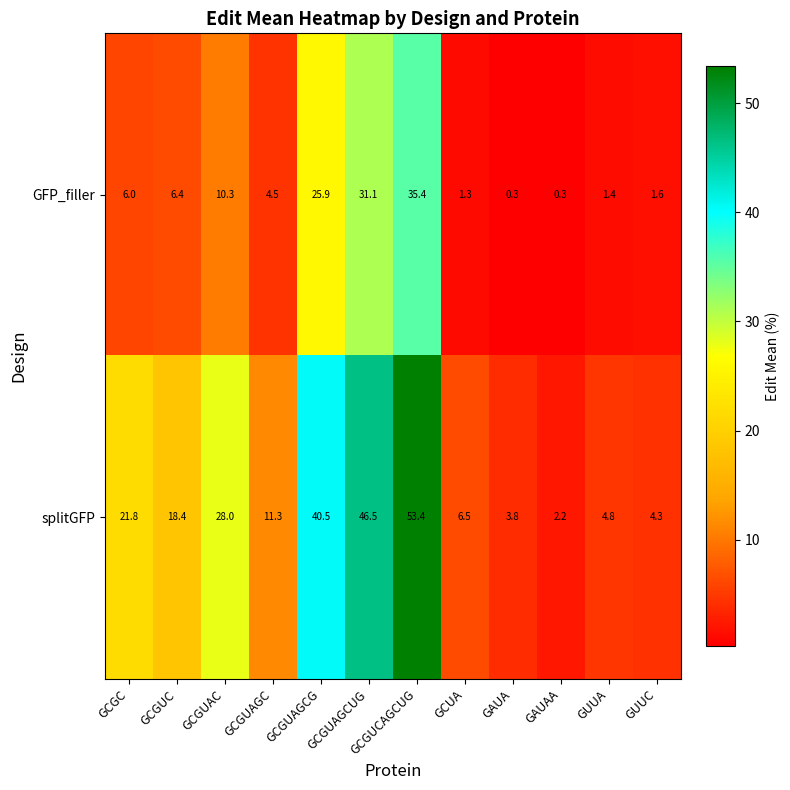

List the series in order of their peak value, highest first.

splitGFP, GFP_filler